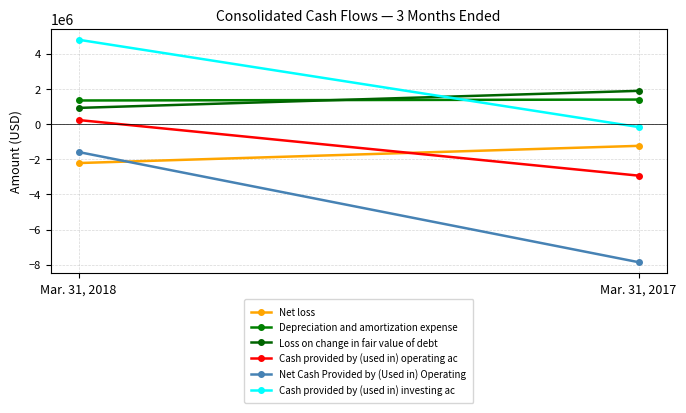

What is the average value of the Net Cash Provided by (Used in) Operating series?

-4724500